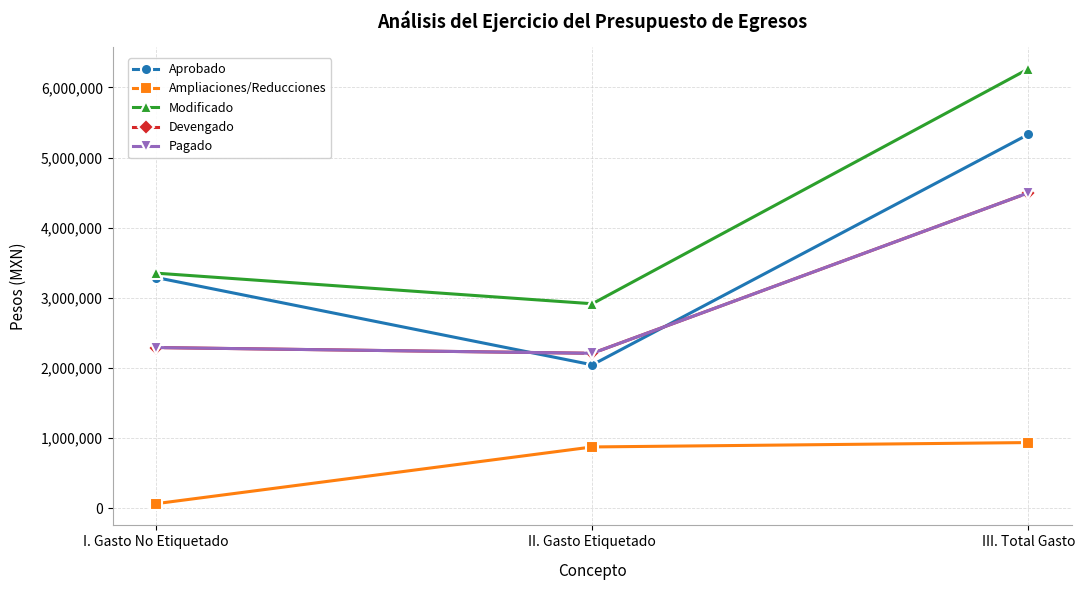

Which label corresponds to the largest value in the chart?

III. Total Gasto